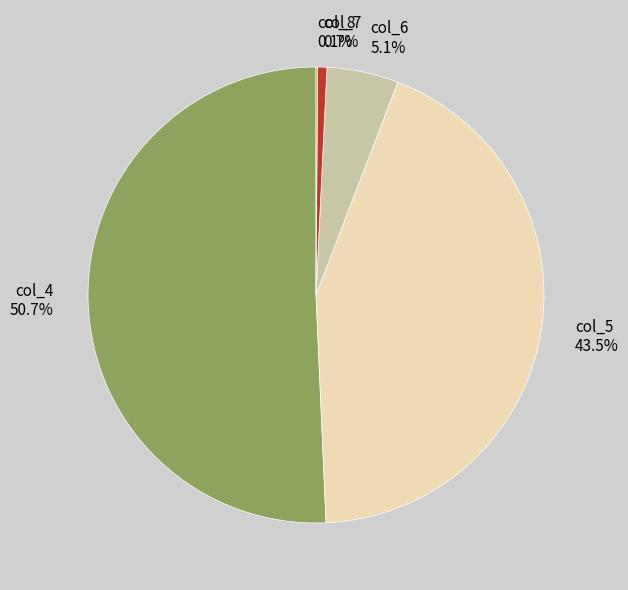

Between col_5 and col_7, which is larger?

col_5